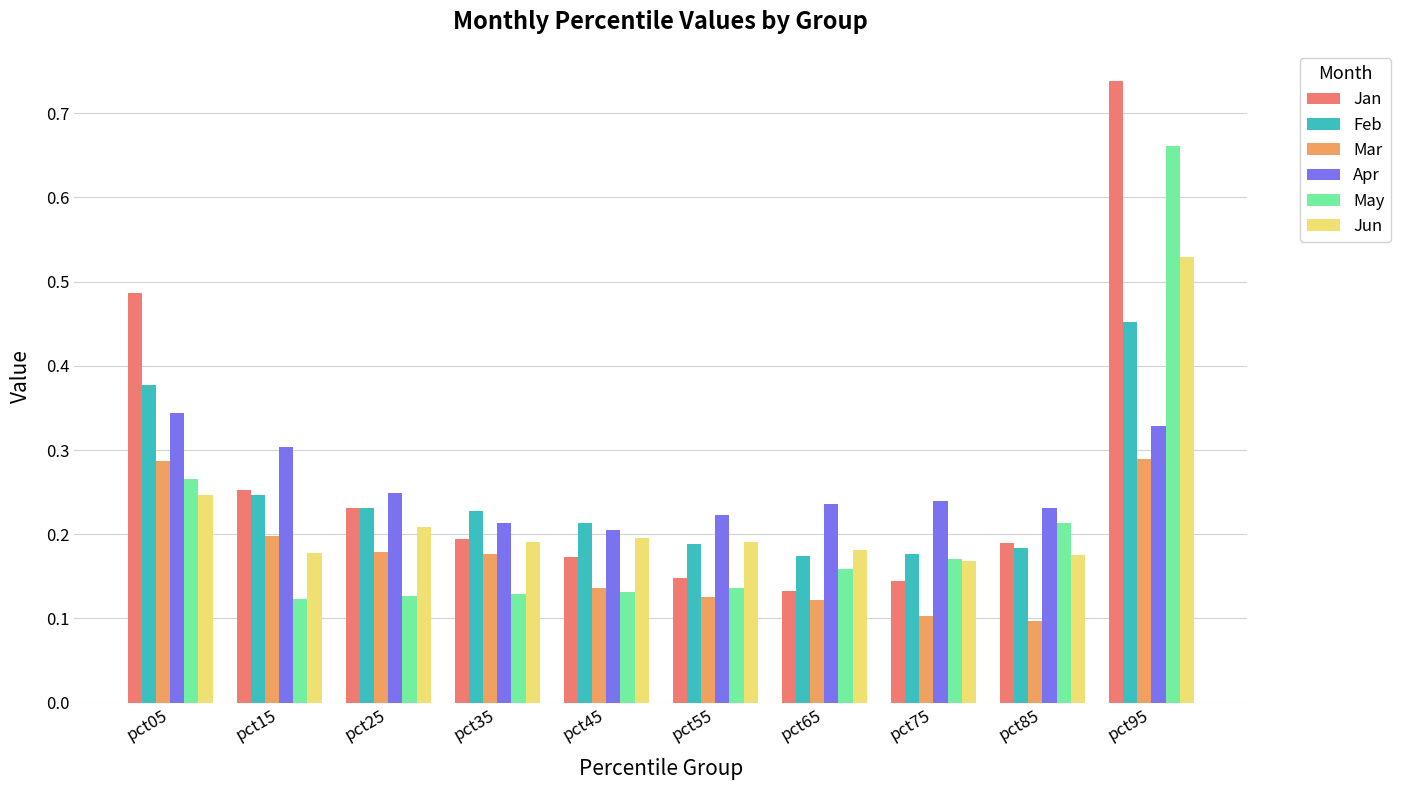

Count the May values in the range 0 to 1.

10